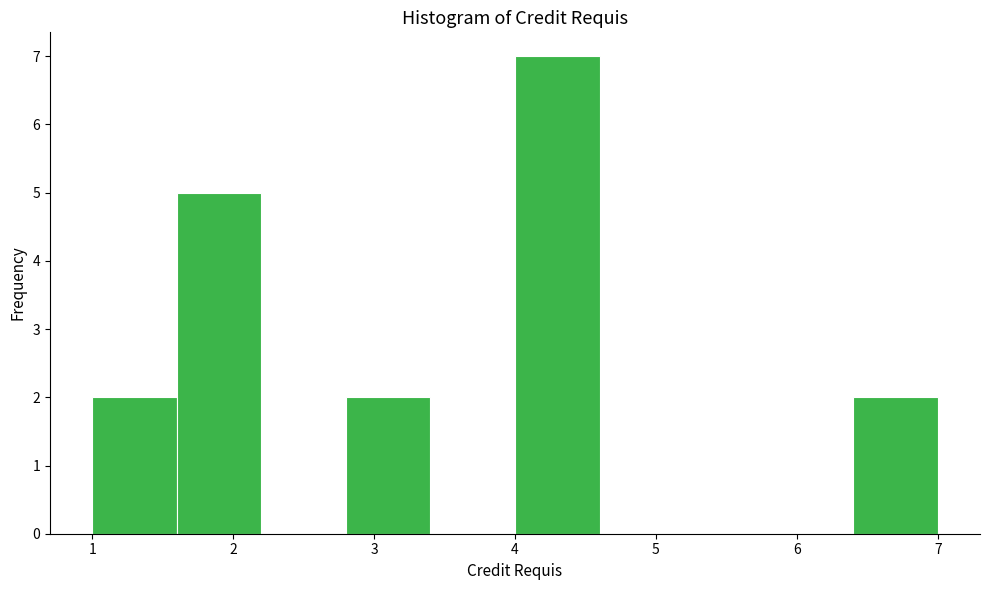

Reading left to right, list every bar in this chart as the range it spans on the x-axis followed by its height. The values are not printed on the chart, so give them approximately, as read against the axis.

1.0 to 1.6: 2
1.6 to 2.2: 5
2.2 to 2.8: 0
2.8 to 3.4: 2
3.4 to 4.0: 0
4.0 to 4.6: 7
4.6 to 5.2: 0
5.2 to 5.8: 0
5.8 to 6.4: 0
6.4 to 7.0: 2